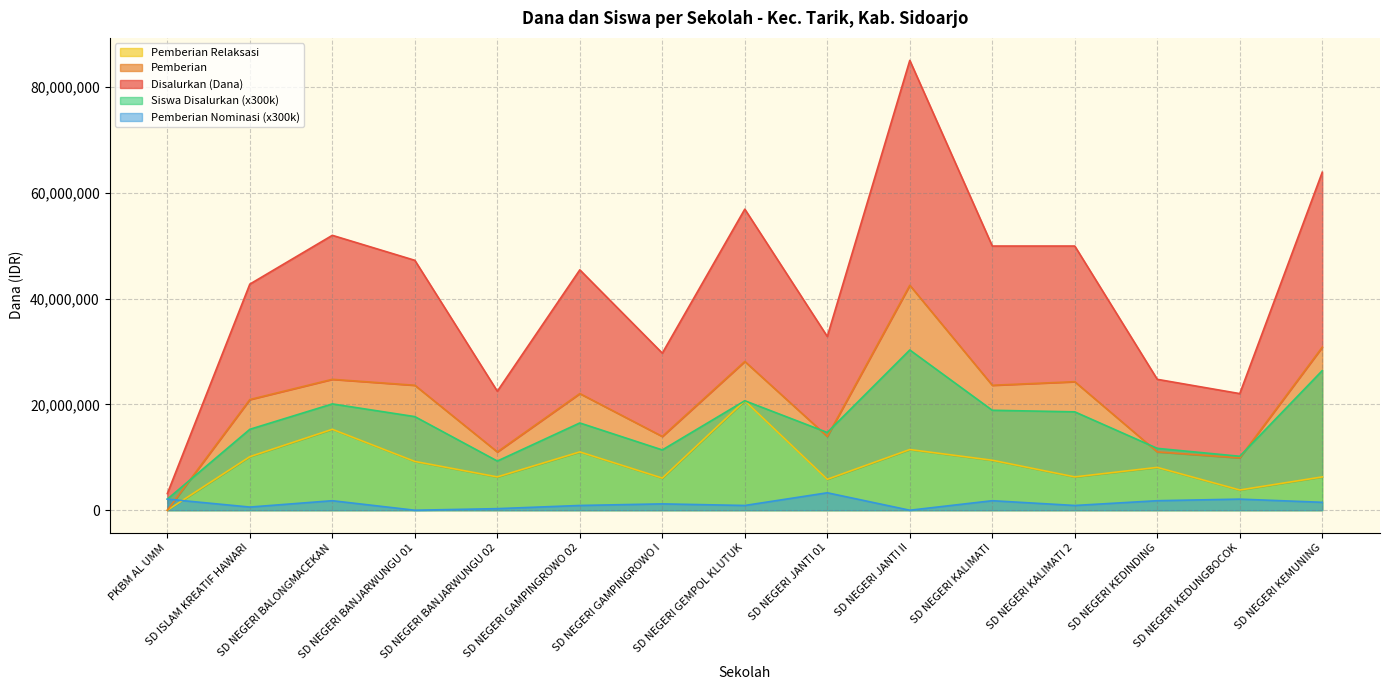

At which category is the sum across all series the highest?

SD NEGERI JANTI II